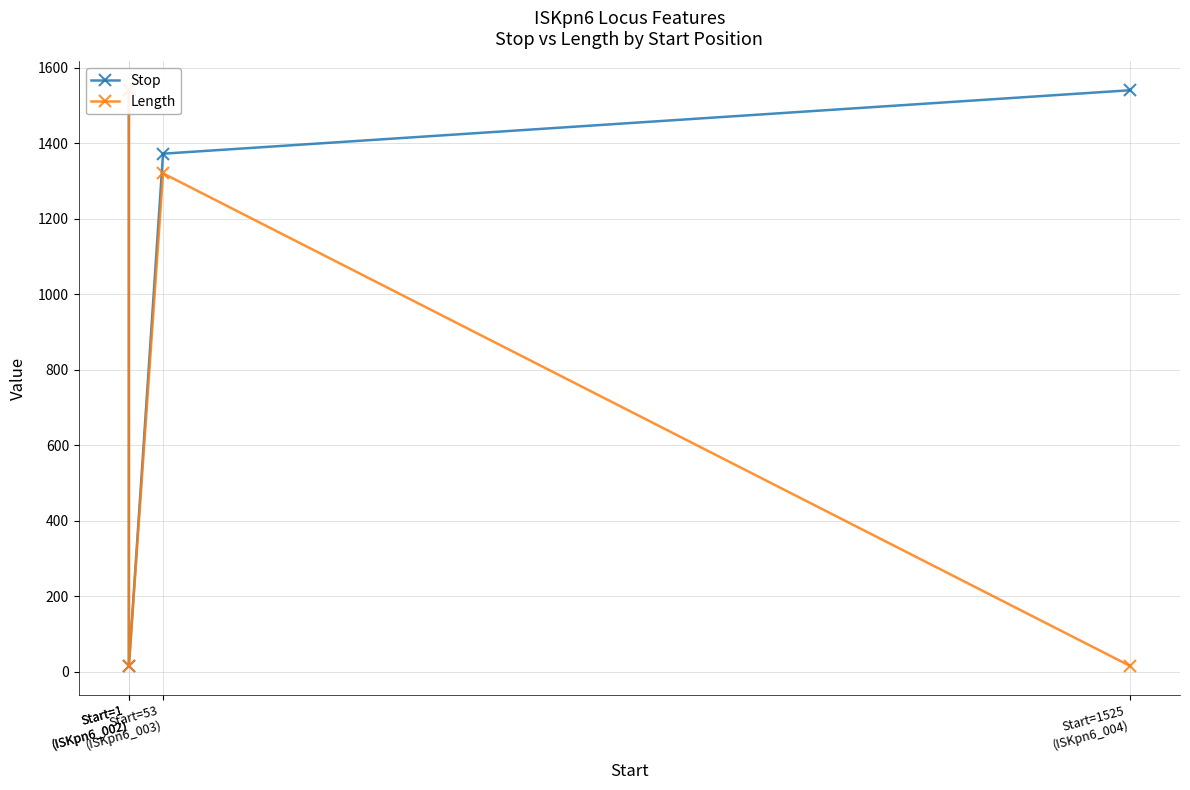

What is the difference between the maximum and minimum values in the Length series?

1524